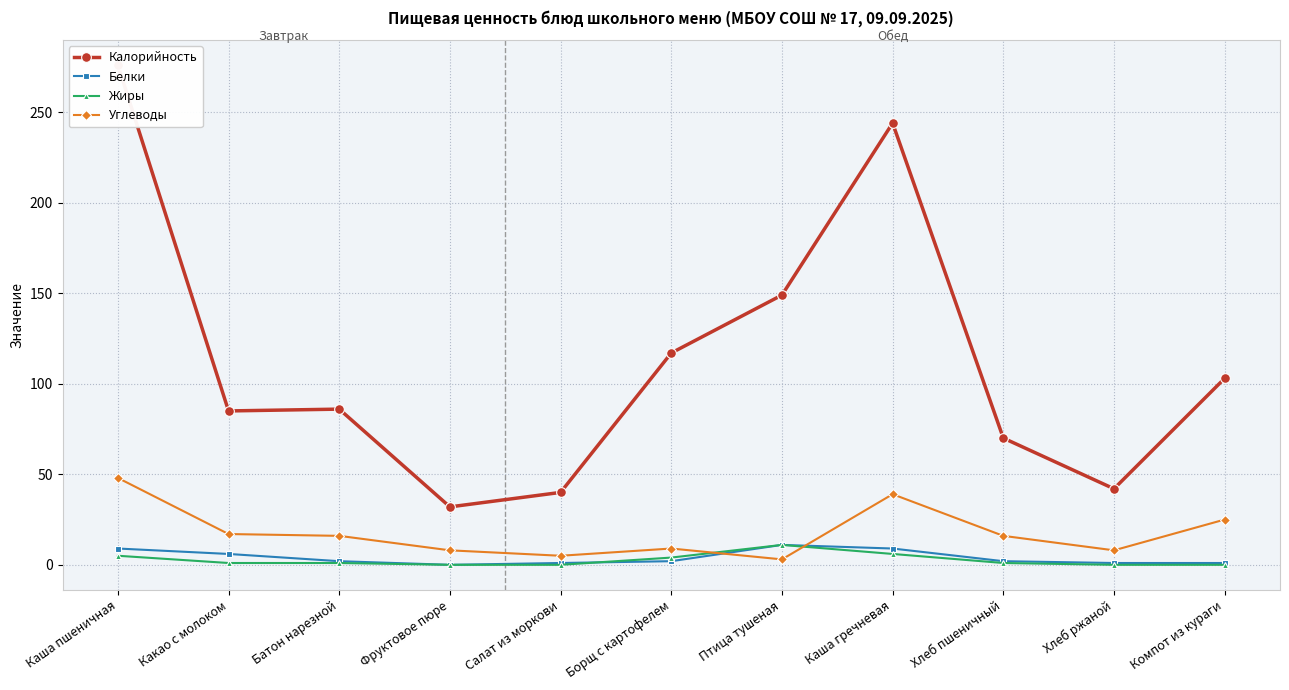

Is the value of Калорийность at Борщ с картофелем greater than the value of Углеводы at Хлеб пшеничный?

Yes